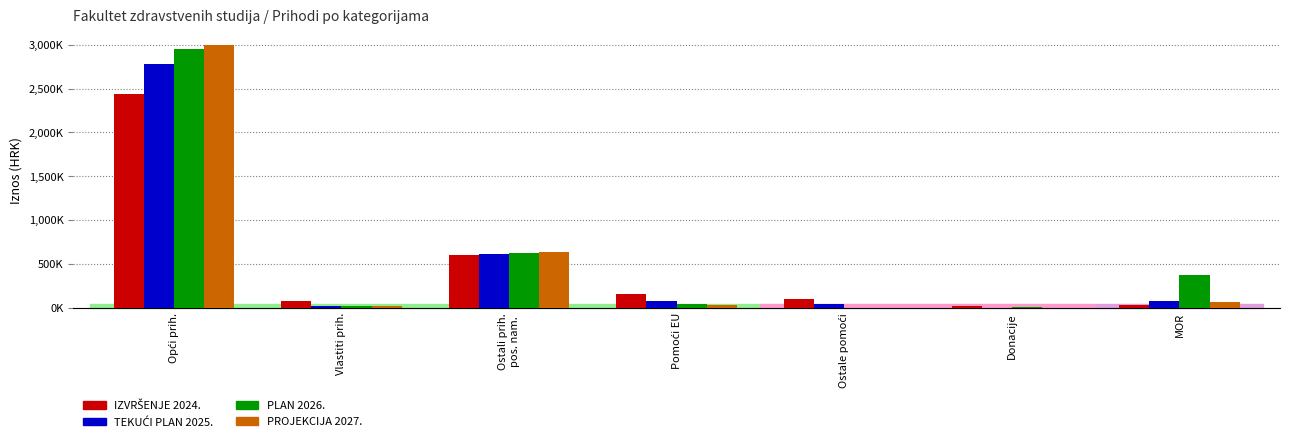

What is the difference between the maximum and second lowest values in the PLAN 2026. series?

2939161